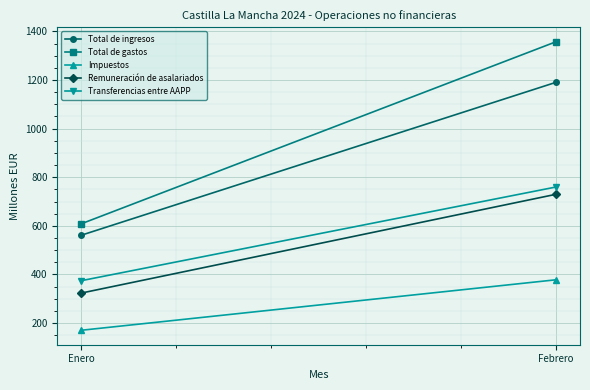

The value of Total de ingresos at Febrero is 547. True or false?

False